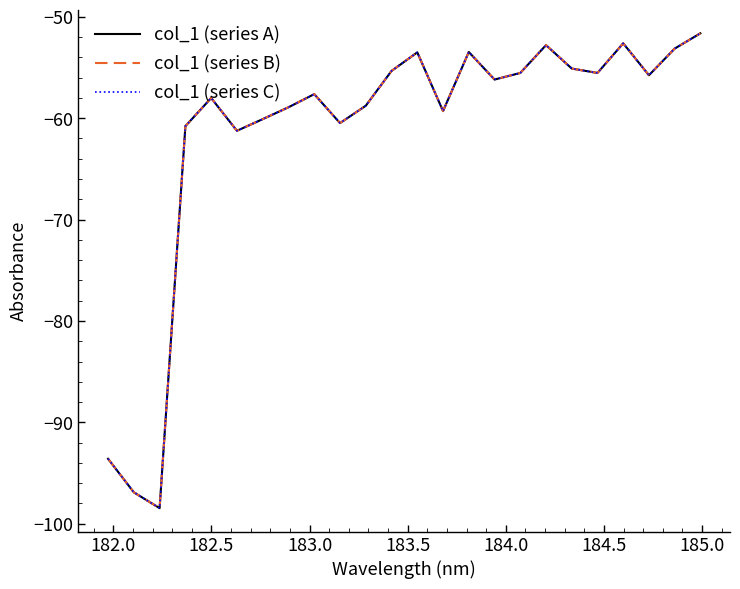

Is this an area chart (filled region under the line)?

No